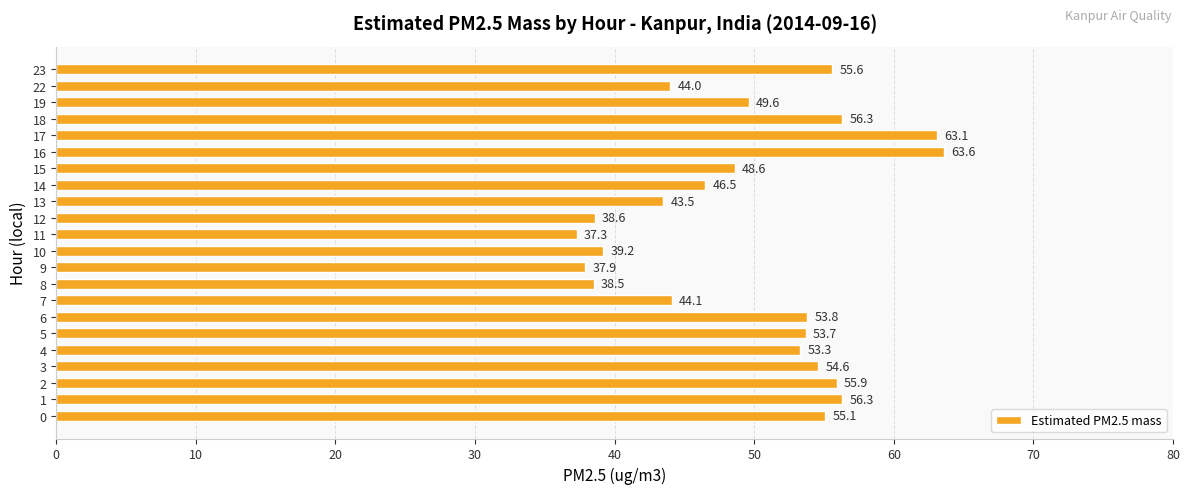

Count the number of data series in this chart.

1